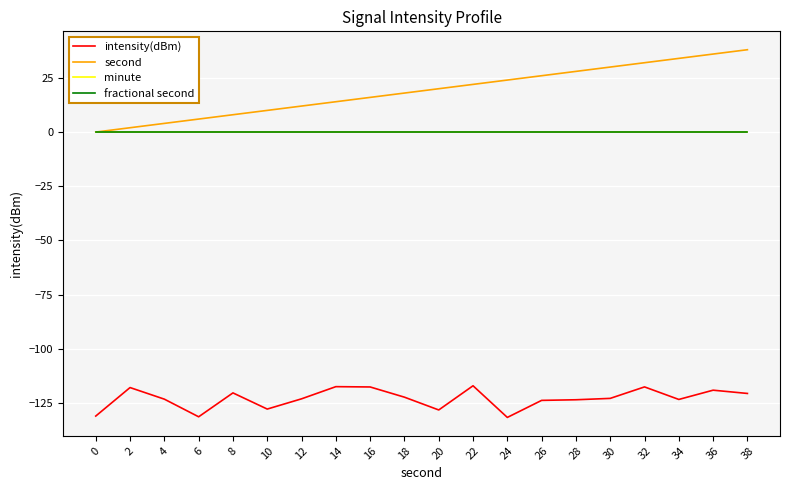

Reading left to right, transcribe all the data shown in this chart.

intensity(dBm): -131.1	-117.9	-123.3	-131.4	-120.4	-127.8	-123.1	-117.5	-117.6	-122.3	-128.2	-117.1	-131.7	-123.8	-123.5	-122.9	-117.6	-123.4	-119.1	-120.6
second: 0.0	2.0	4.0	6.0	8.0	10.0	12.0	14.0	16.0	18.0	20.0	22.0	24.0	26.0	28.0	30.0	32.0	34.0	36.0	38.0
minute: 0.0	0.0	0.0	0.0	0.0	0.0	0.0	0.0	0.0	0.0	0.0	0.0	0.0	0.0	0.0	0.0	0.0	0.0	0.0	0.0
fractional second: 0.0	0.0	0.0	0.0	0.0	0.0	0.0	0.0	0.0	0.0	0.0	0.0	0.0	0.0	0.0	0.0	0.0	0.0	0.0	0.0